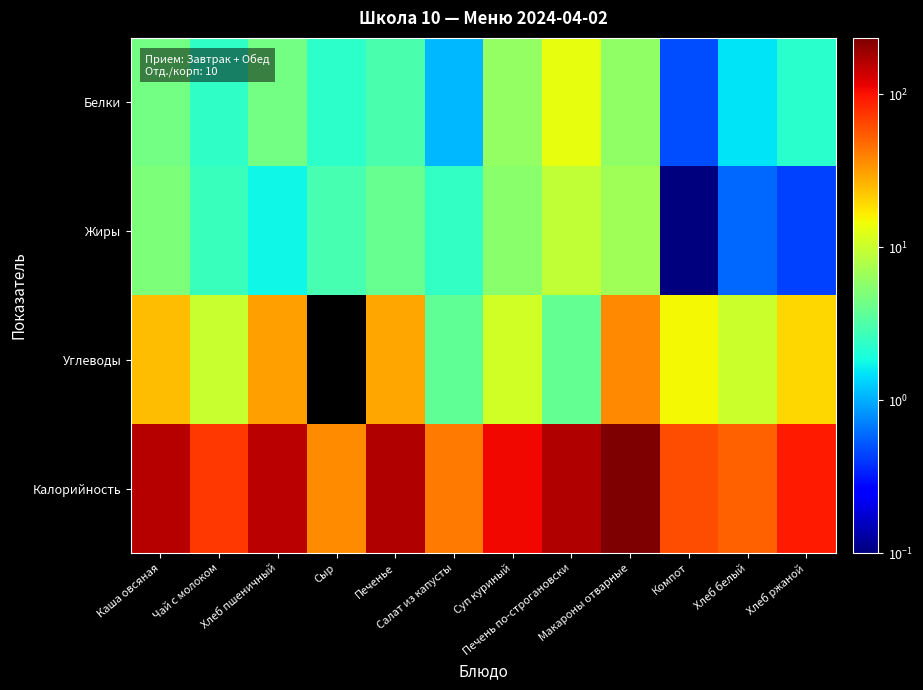

Reading left to right, what are all the values shown in this chart?

Белки: Каша овсяная=4.4	Чай с молоком=2.4	Хлеб пшеничный=4.5	Сыр=2.3	Печенье=3.0	Салат из капусты=1.1	Суп куриный=6.1	Печень по-строгановски=13.4	Макароны отварные=5.8	Компот=0.5	Хлеб белый=1.5	Хлеб ржаной=2.2
Жиры: Каша овсяная=4.8	Чай с молоком=2.6	Хлеб пшеничный=1.7	Сыр=3.0	Печенье=3.9	Салат из капусты=2.5	Суп куриный=5.6	Печень по-строгановски=9.2	Макароны отварные=6.9	Компот=0.0	Хлеб белый=0.6	Хлеб ржаной=0.4
Углеводы: Каша овсяная=24.3	Чай с молоком=9.8	Хлеб пшеничный=30.8	Сыр=0.0	Печенье=29.8	Салат из капусты=3.7	Суп куриный=10.8	Печень по-строгановски=3.8	Макароны отварные=37.1	Компот=14.8	Хлеб белый=10.3	Хлеб ржаной=19.8
Калорийность: Каша овсяная=158.5	Чай с молоком=71.9	Хлеб пшеничный=157.2	Сыр=36.4	Печенье=166.8	Салат из капусты=42.0	Суп куриный=109.4	Печень по-строгановски=165.1	Макароны отварные=233.6	Компот=60.7	Хлеб белый=52.3	Хлеб ржаной=92.0